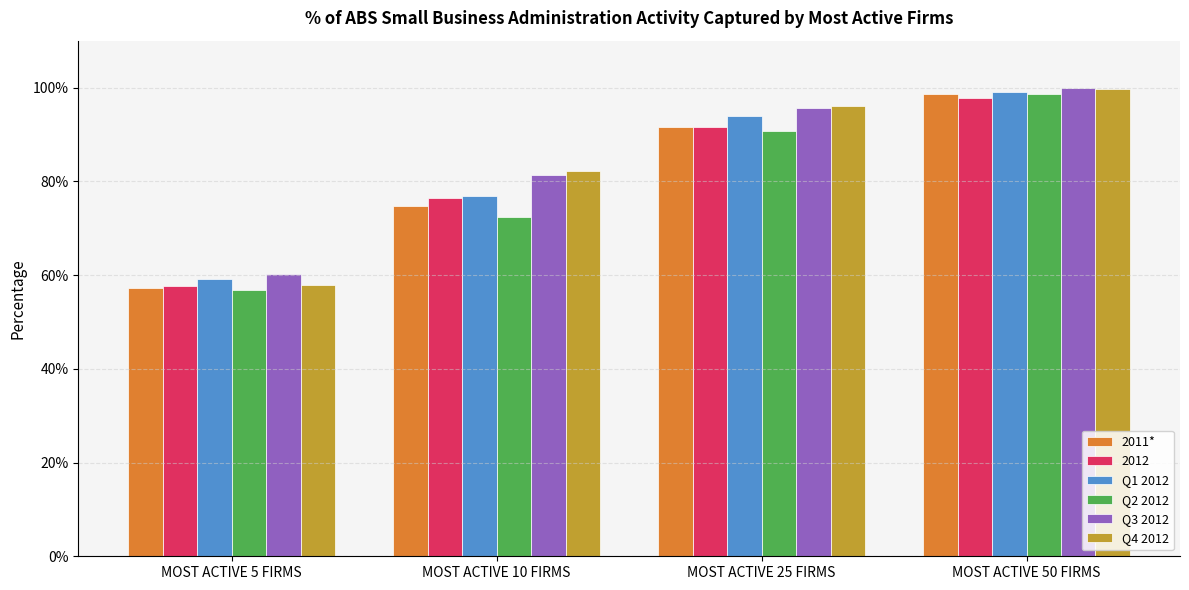

What is the minimum value for Q2 2012?

0.6